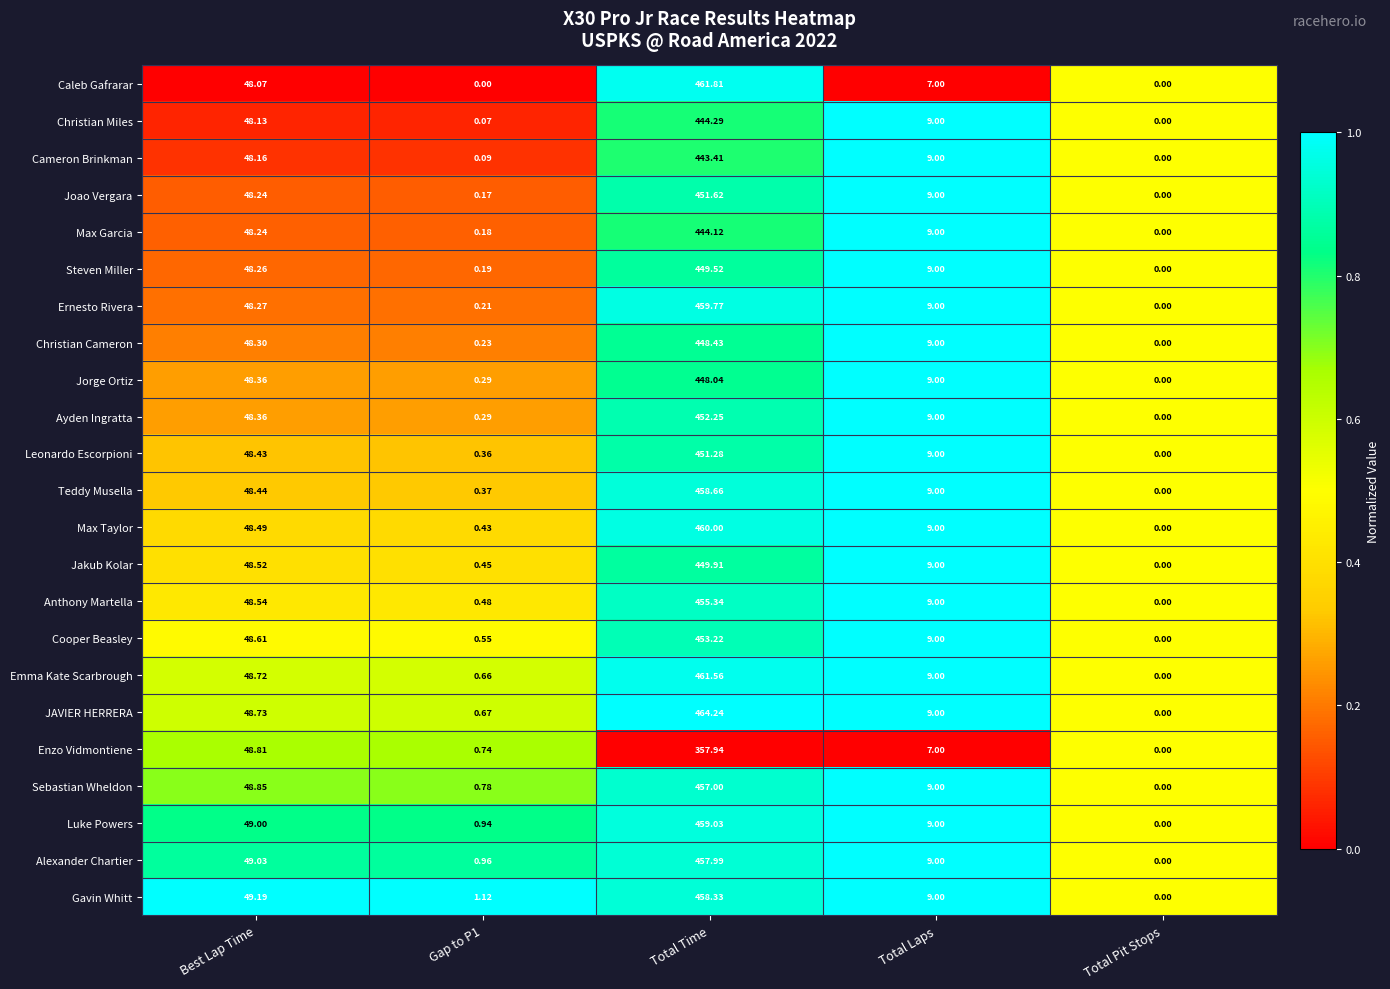

List the series in order of their peak value, highest first.

JAVIER HERRERA, Caleb Gafrarar, Emma Kate Scarbrough, Max Taylor, Ernesto Rivera, Luke Powers, Teddy Musella, Gavin Whitt, Alexander Chartier, Sebastian Wheldon, Anthony Martella, Cooper Beasley, Ayden Ingratta, Joao Vergara, Leonardo Escorpioni, Jakub Kolar, Steven Miller, Christian Cameron, Jorge Ortiz, Christian Miles, Max Garcia, Cameron Brinkman, Enzo Vidmontiene